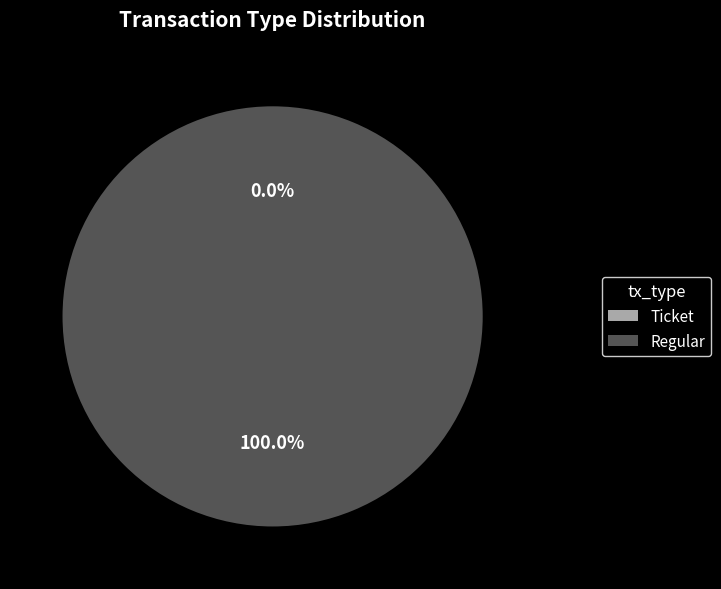

Do Regular and Ticket together represent more than half of the pie?

Yes